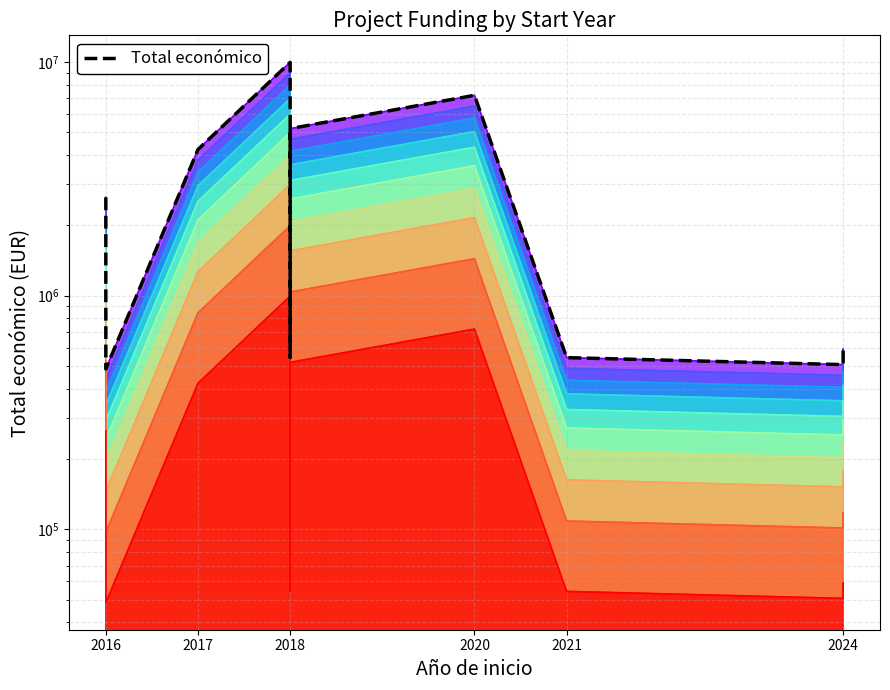

How many interior local valleys (lower than both neighbors) does the data have?

3